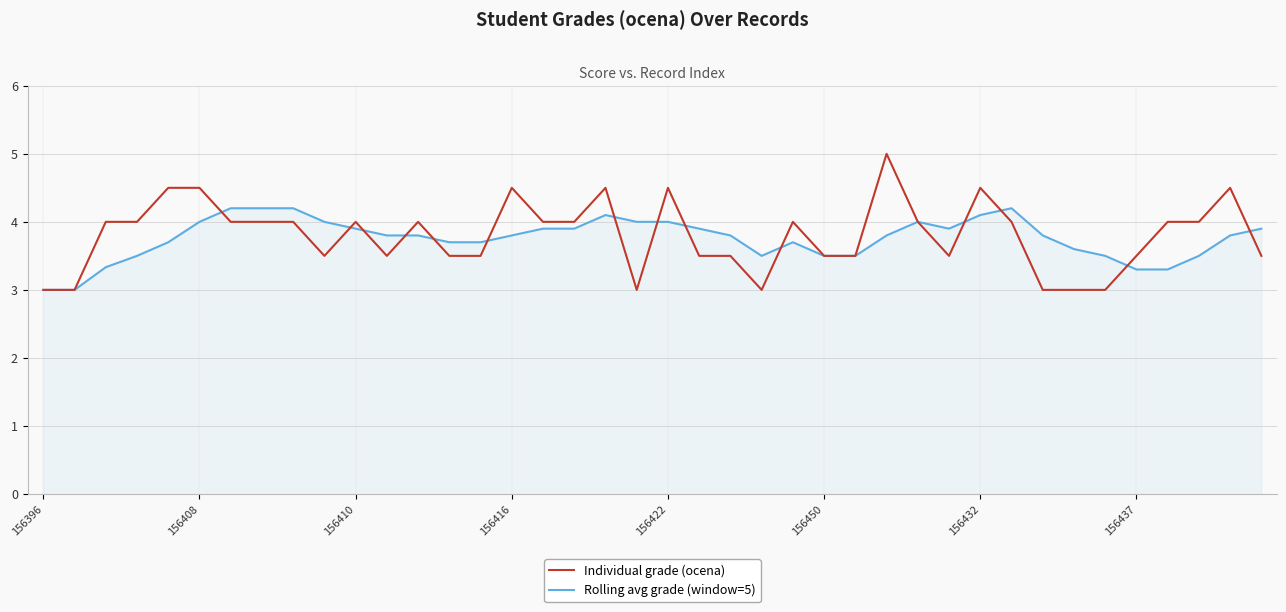

Rank the series by their maximum value, from highest to lowest.

Individual grade (ocena), Rolling avg grade (window=5)